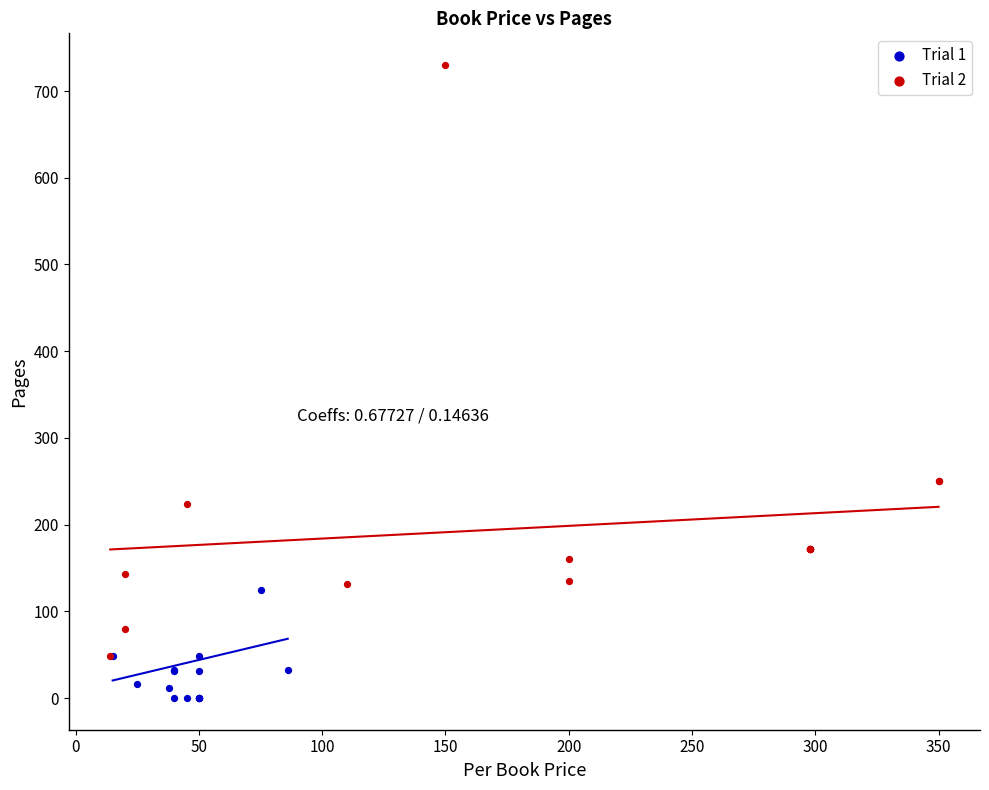

Which series has the widest spread of Y values?

Trial 2